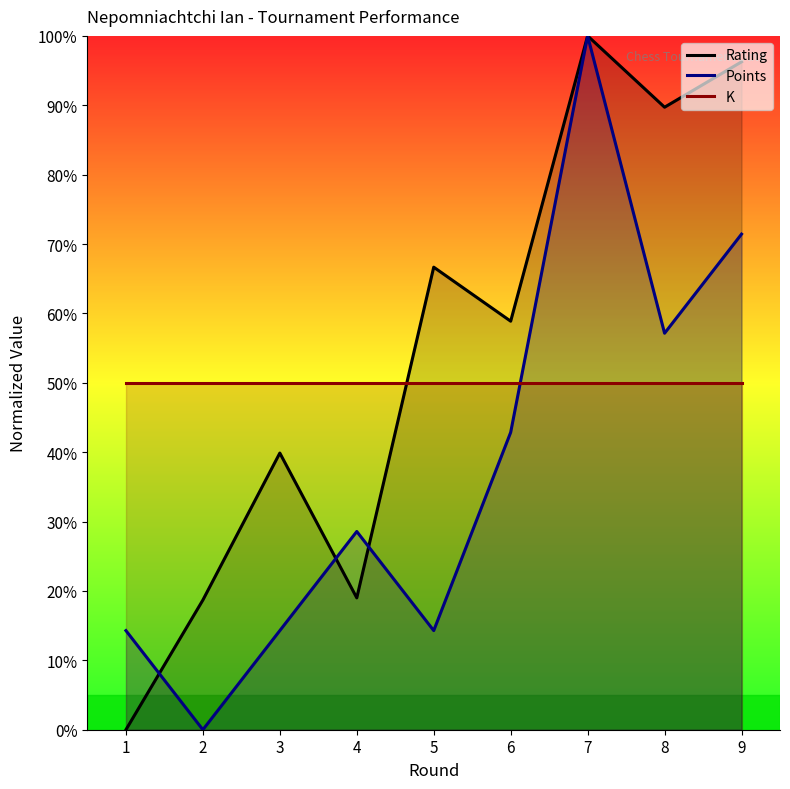

How many times do Points and Rating cross each other?

3